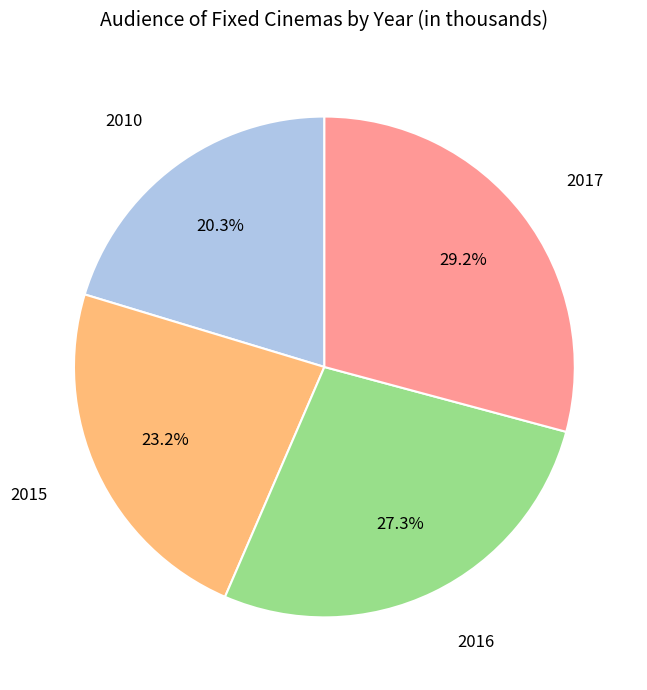

Is there any slice that represents more than half of the pie?

No